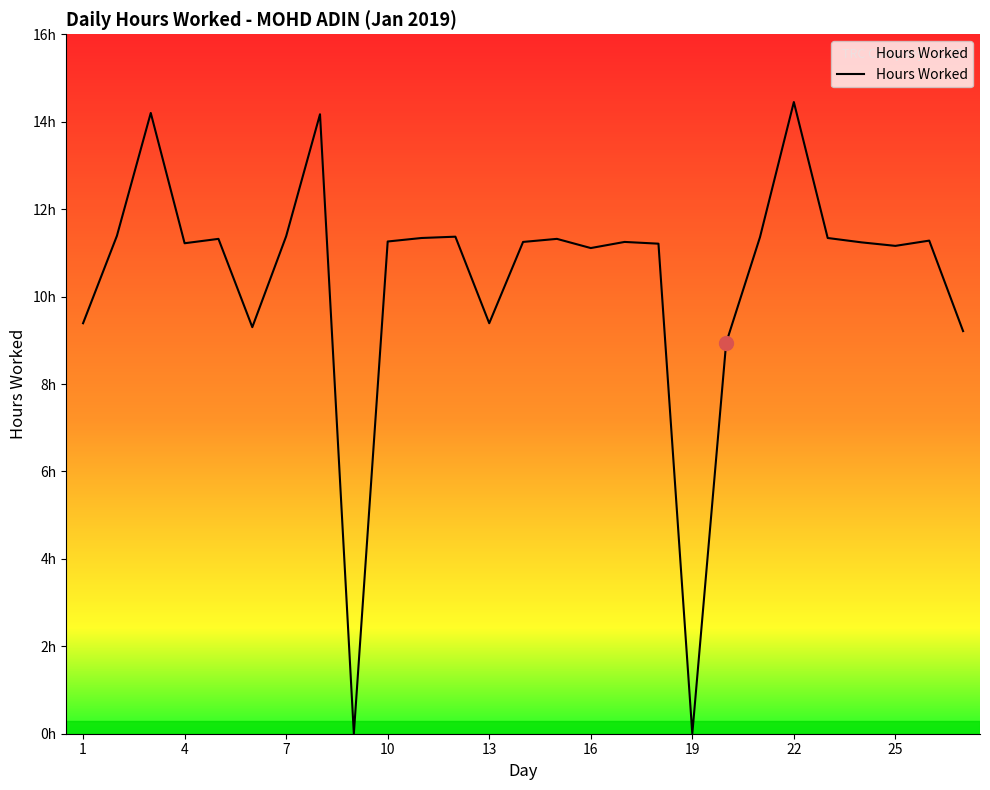

Reading right to left, extract all data points from this chart.

9.2	11.3	11.2	11.2	11.3	14.4	11.4	8.9	0.0	11.2	11.2	11.1	11.3	11.2	9.4	11.4	11.3	11.3	0.0	14.2	11.4	9.3	11.3	11.2	14.2	11.4	9.4